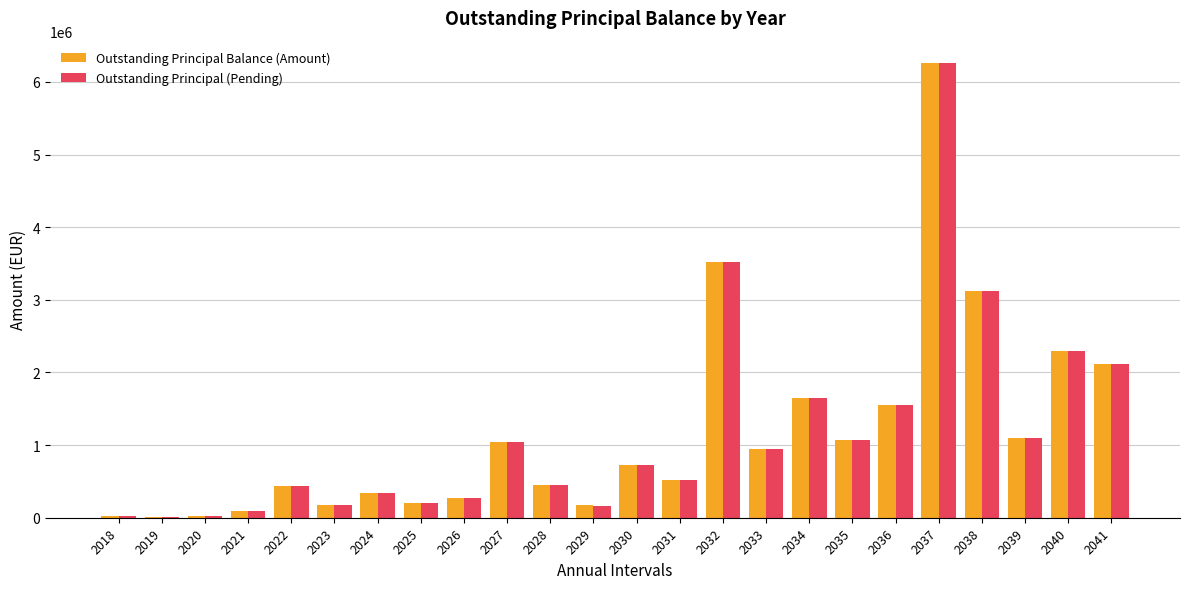

What is the maximum value for Outstanding Principal Balance (Amount)?

6255206.3